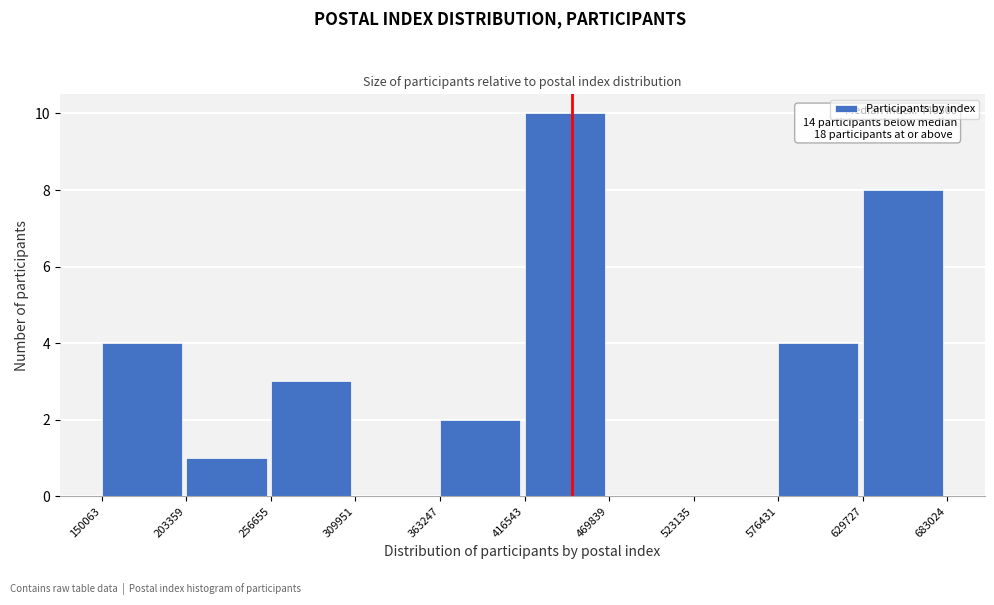

Over which range of the x-axis is the bar tallest?

416543 to 469839